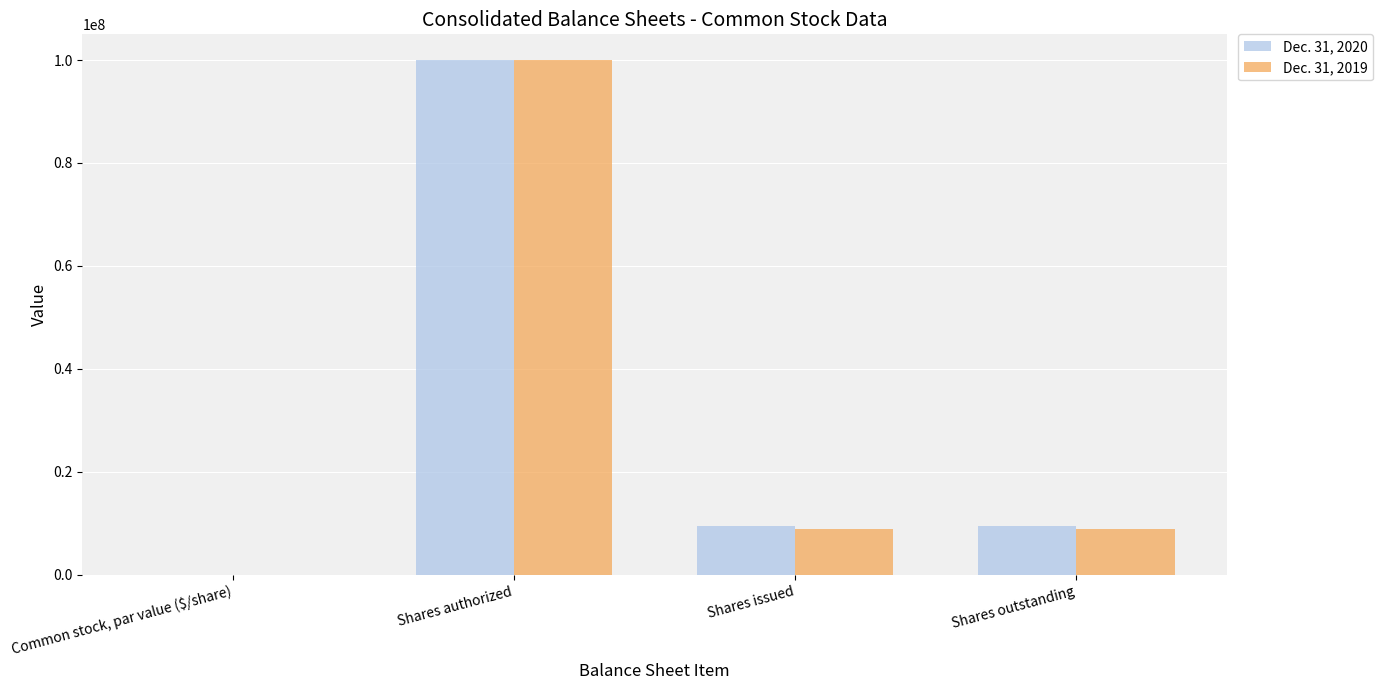

Where does the Dec. 31, 2019 series first go above 8881842?

Shares authorized